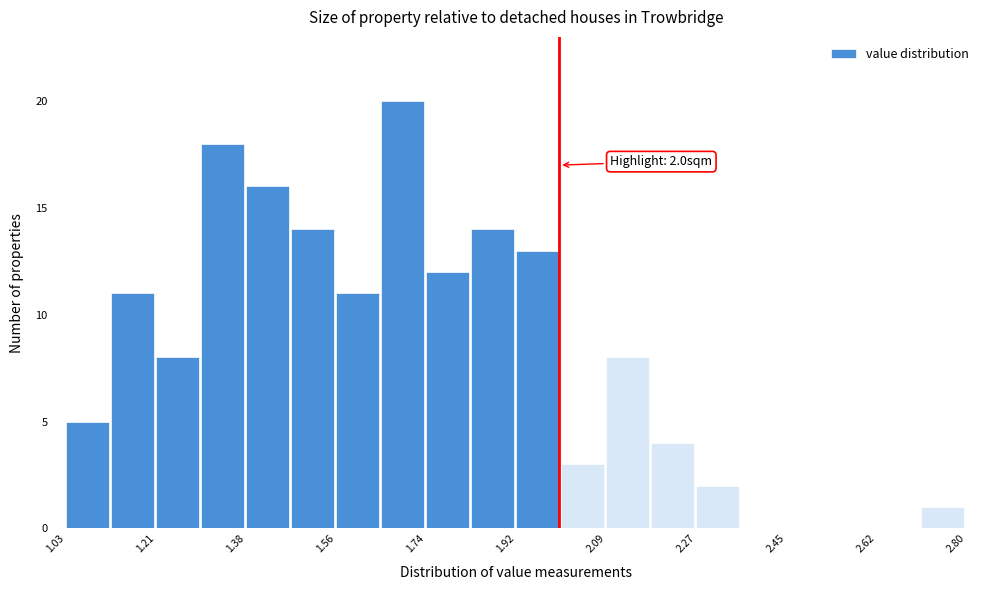

Which range on the x-axis has the tallest bar?

1.64 to 1.74